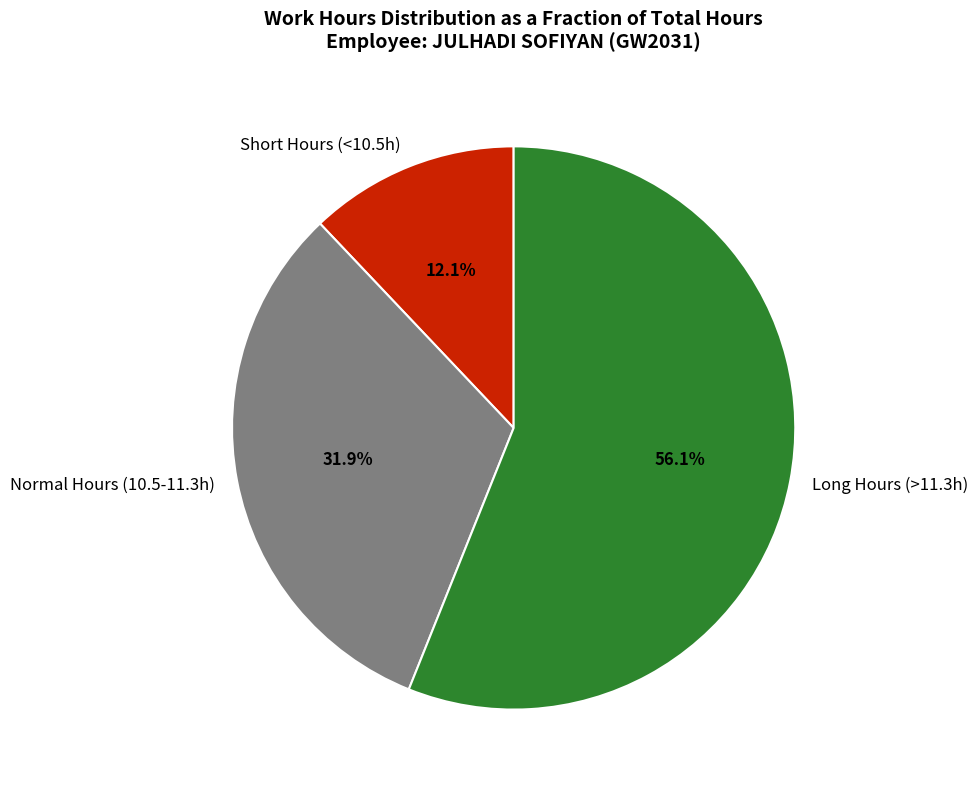

Rank the categories by value from lowest to highest.

Short Hours (<10.5h), Normal Hours (10.5-11.3h), Long Hours (>11.3h)